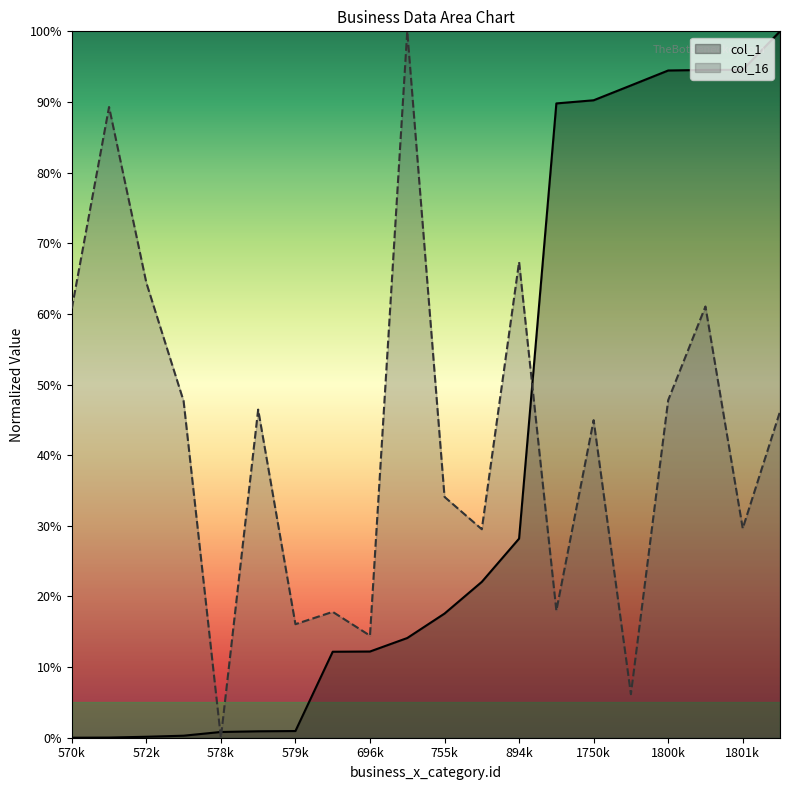

What is the maximum value shown in the chart?

100.0